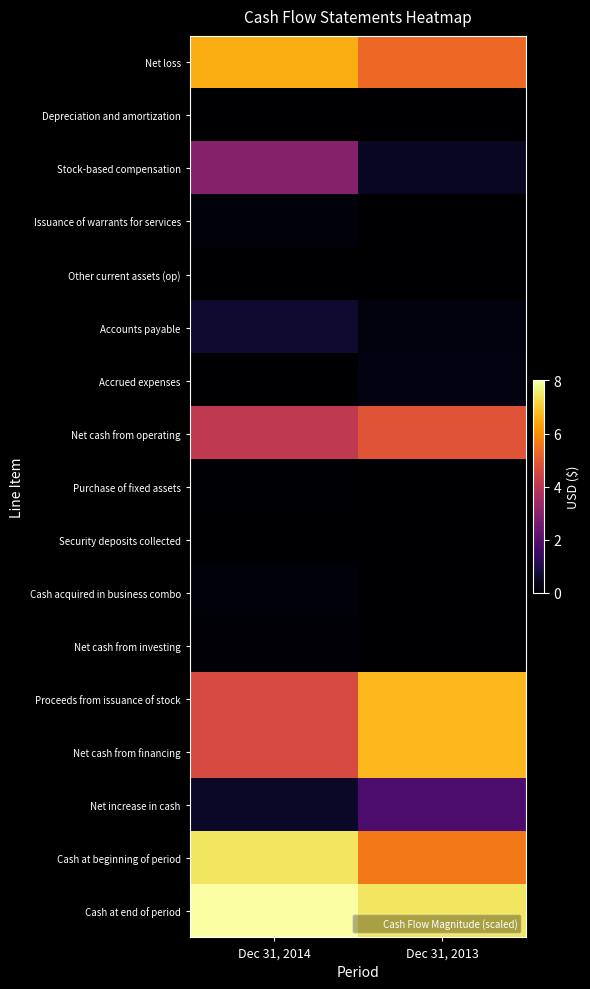

How many series are shown in this chart?

17